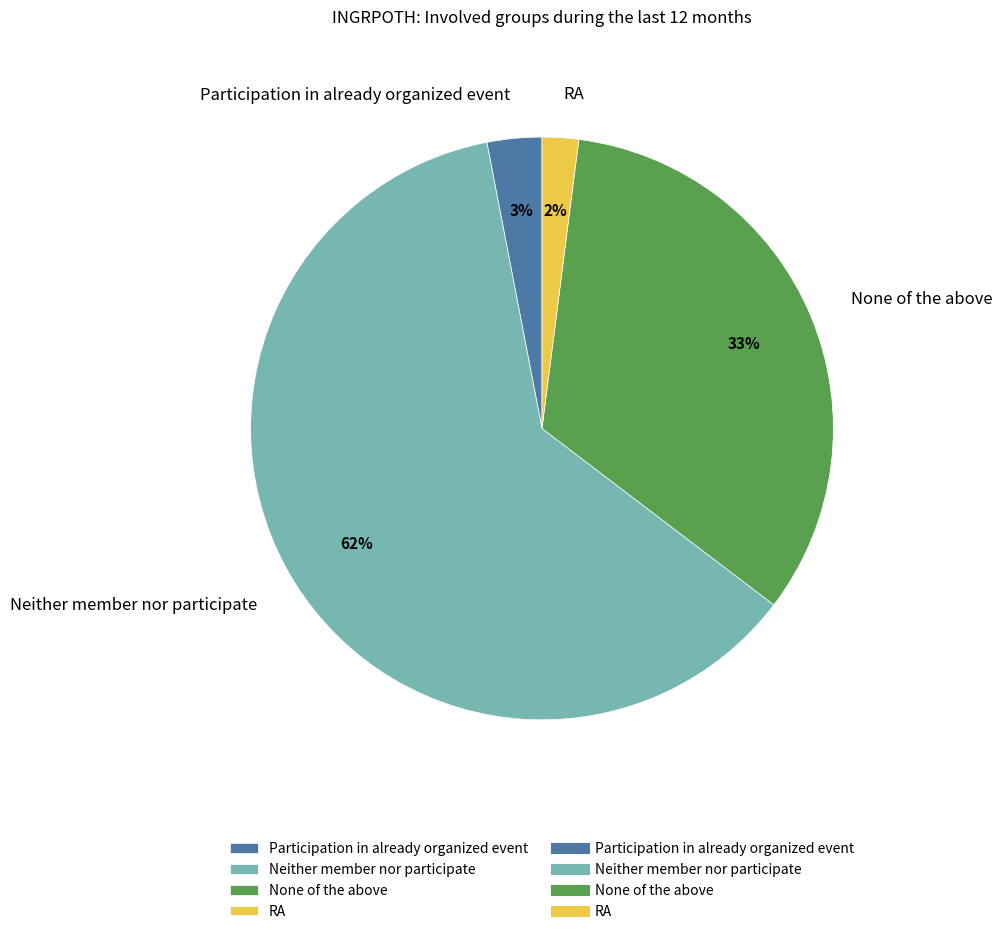

Which slice is the largest?

Neither member nor participate